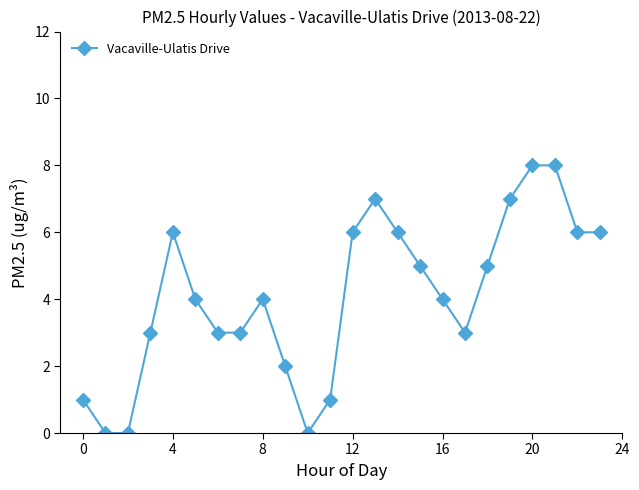

What is the maximum value shown in the chart?

8